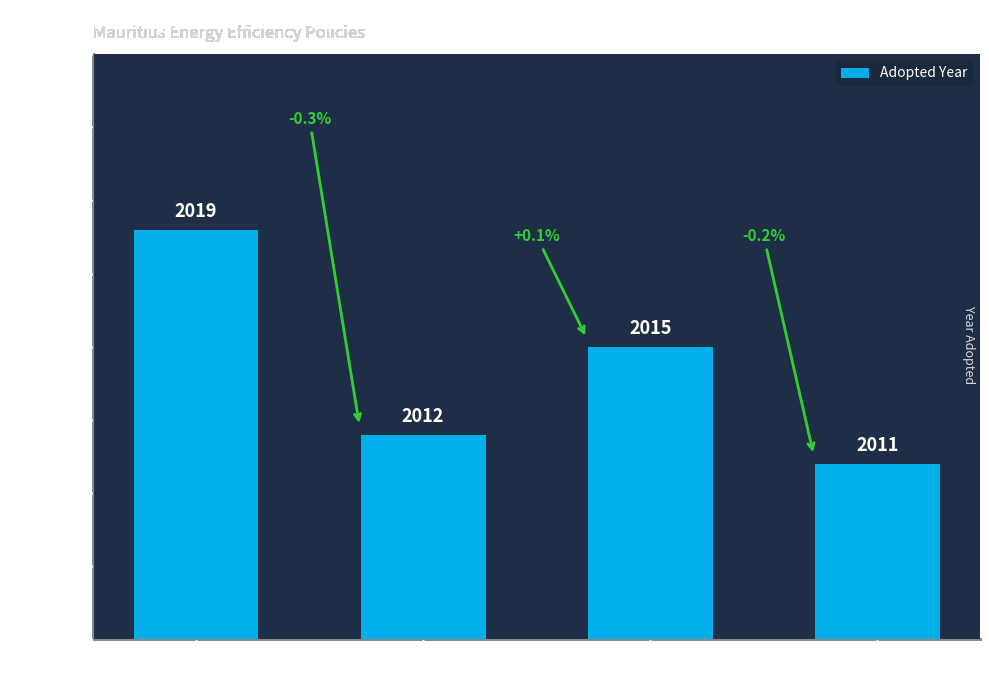

What is the sum of the values at MS 205:2011
(MS 205) and MS 204:2015
(MS 204)?

4026